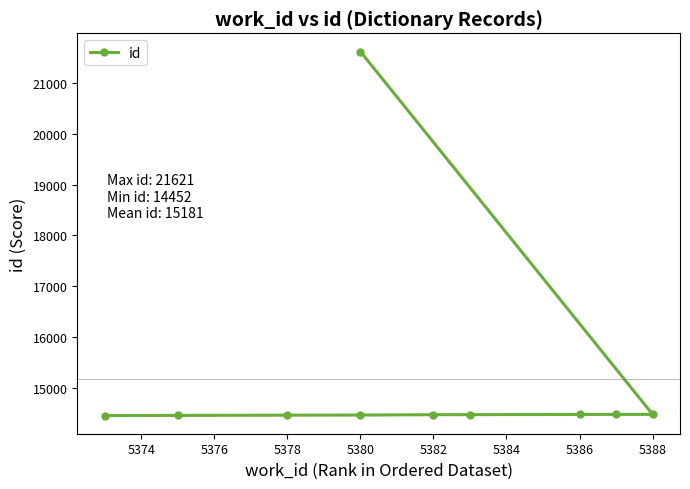

What is the difference between the values at 5384 and 5386?

1